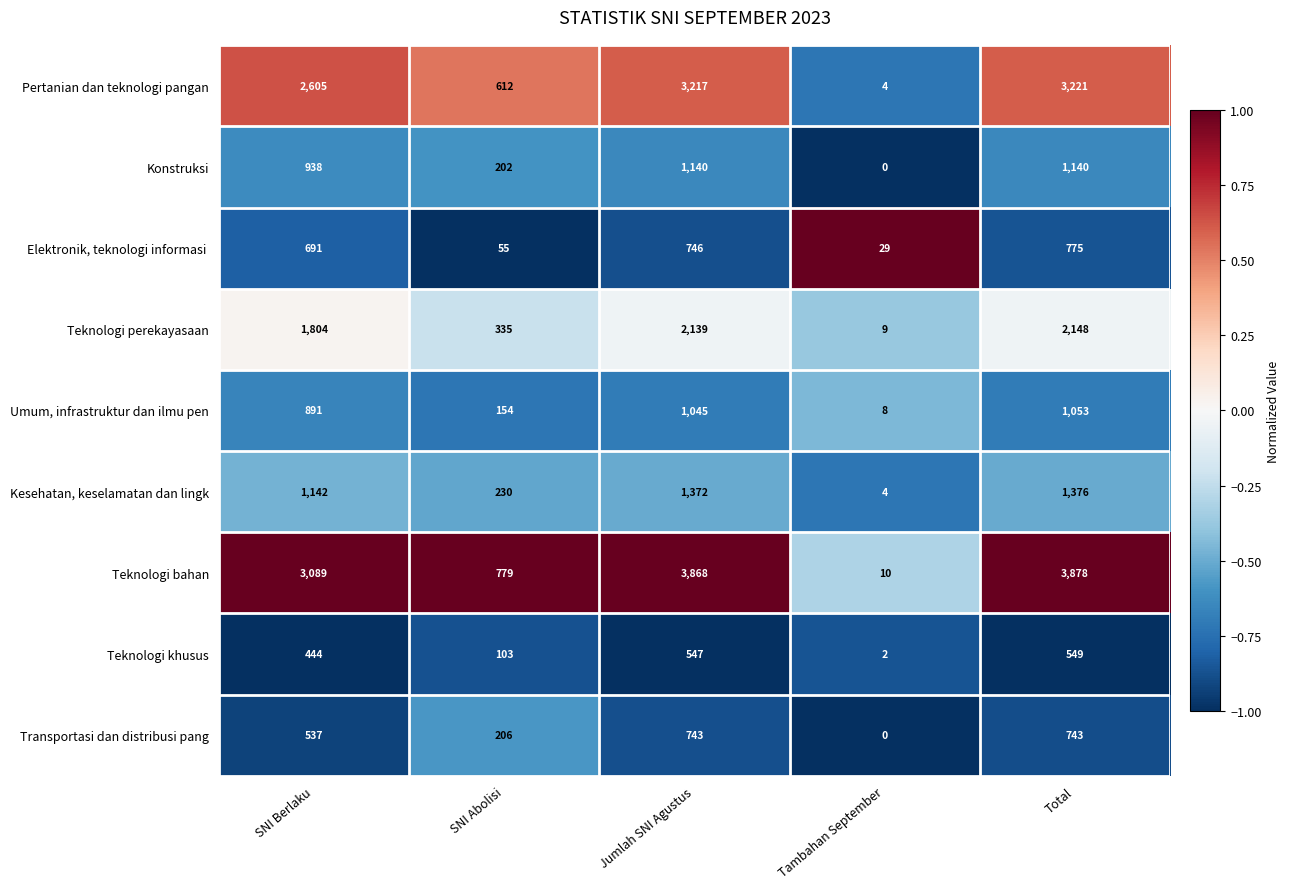

At which label is Pertanian dan teknologi pangan closest to 1612?

SNI Berlaku